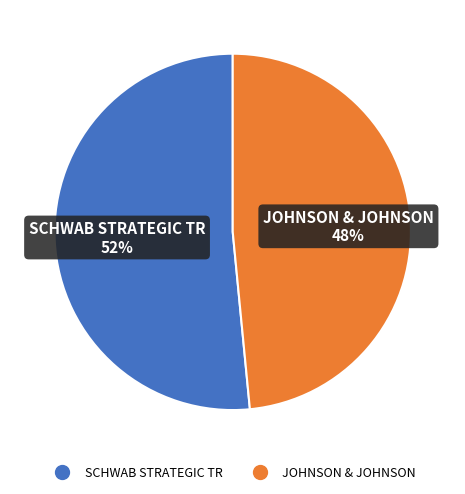

What is the smallest slice in the pie chart?

JOHNSON & JOHNSON